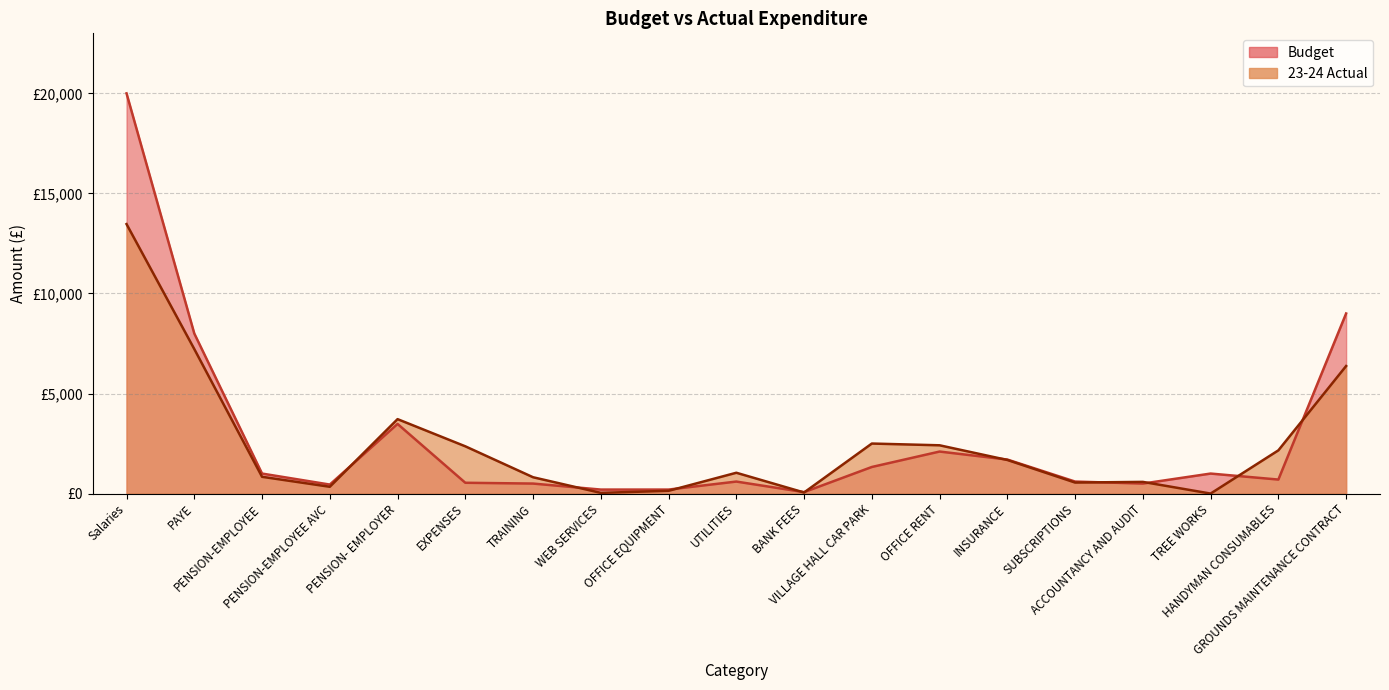

In 23-24 Actual, how many points are higher than both neighbors (excluding endpoints)?

4